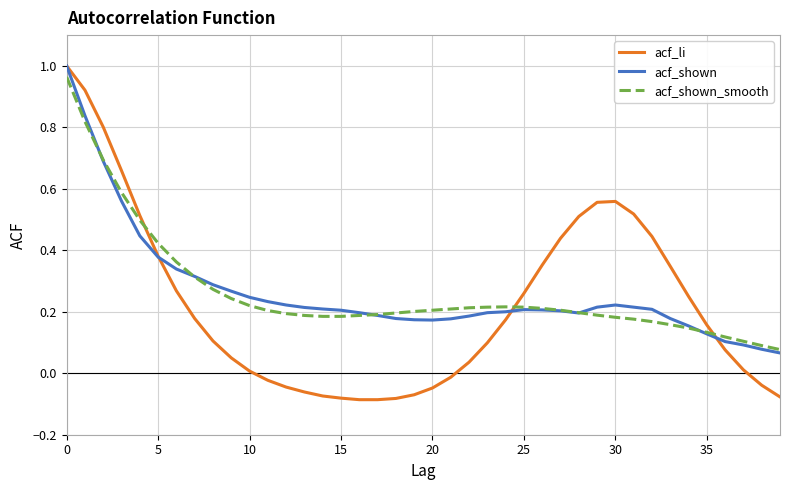

True or false: acf_li and acf_shown cross at least once.

True